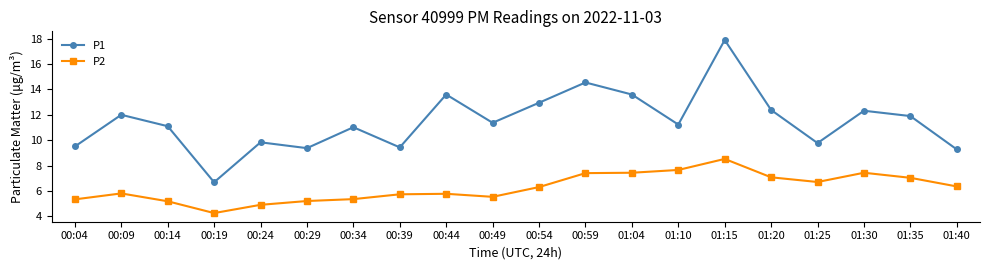

Is the value of P1 at 00:29 greater than the value of P2 at 00:39?

Yes